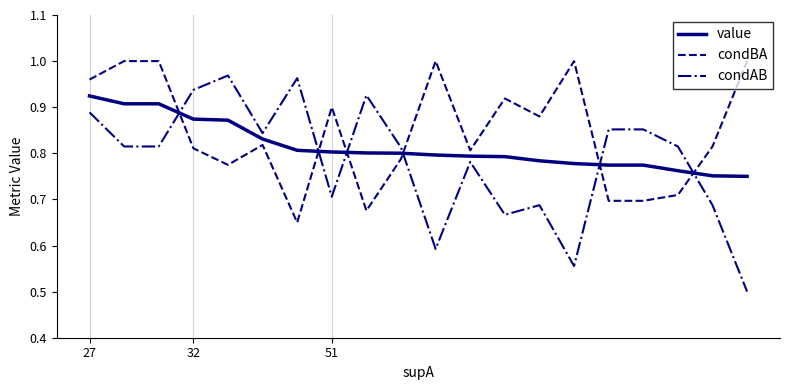

Which series has the largest total across all categories?

condBA